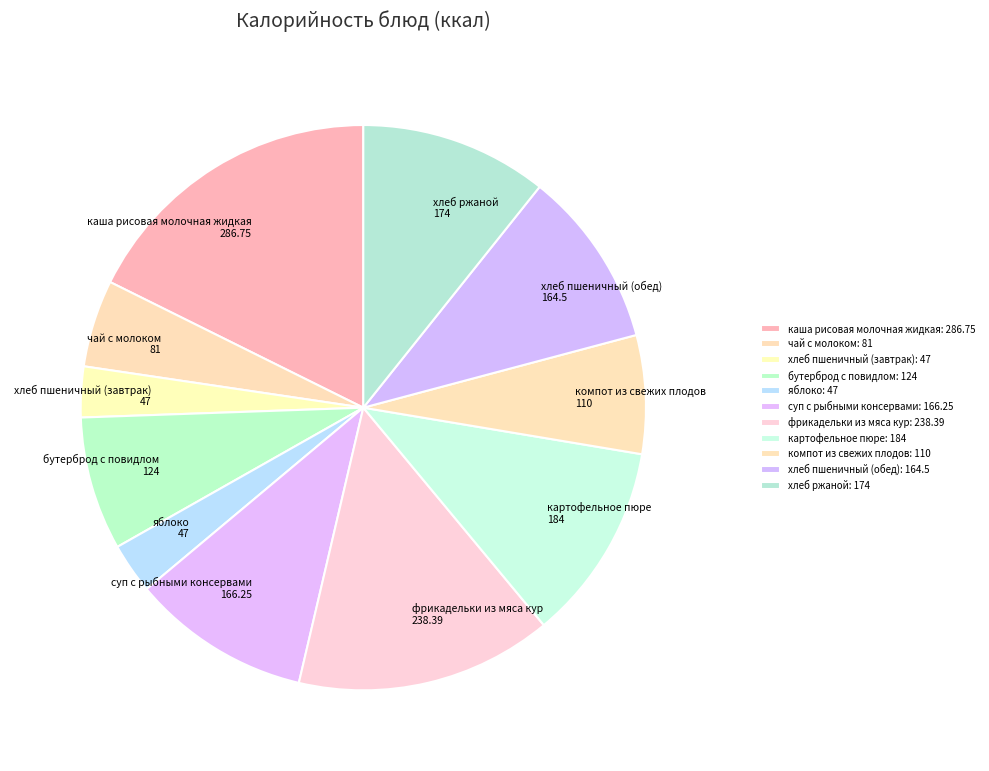

What is the ratio of the value at чай с молоком to the value at картофельное пюре?

0.4